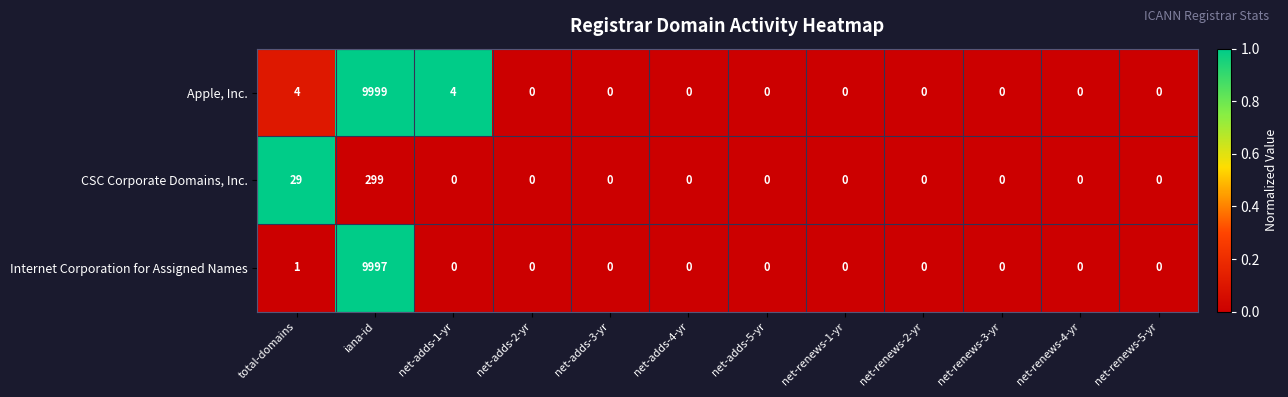

What is the maximum value shown in the chart?

9999